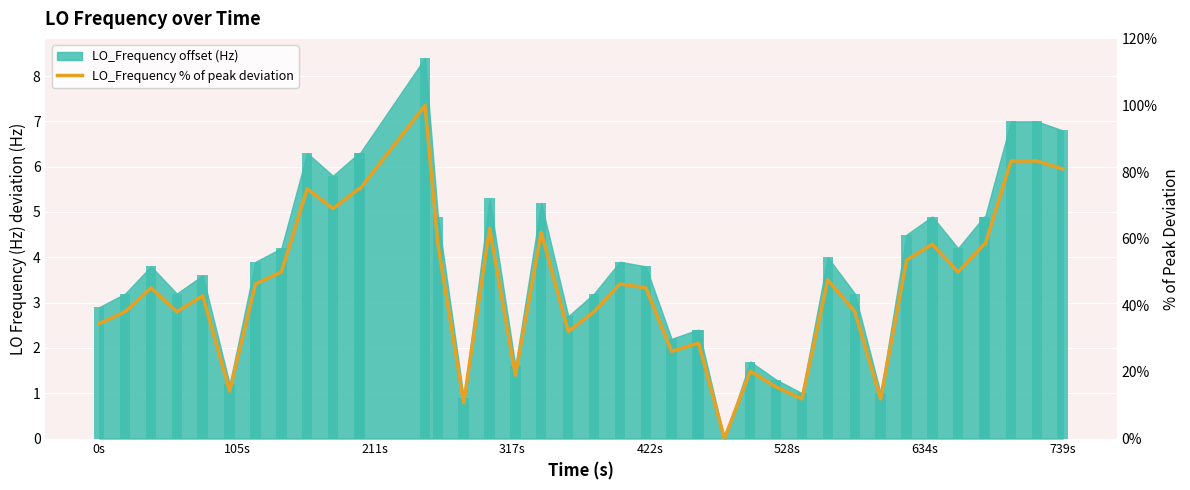

Reading left to right, what are all the values shown in this chart?

34.5	38.1	45.2	38.1	42.9	14.3	46.4	50.0	75.0	69.0	75.0	75.0	100.0	58.3	10.7	63.1	19.0	61.9	32.1	38.1	46.4	45.2	26.2	28.6	28.6	0.0	20.2	15.5	11.9	47.6	38.1	11.9	53.6	58.3	50.0	58.3	58.3	83.3	83.3	81.0